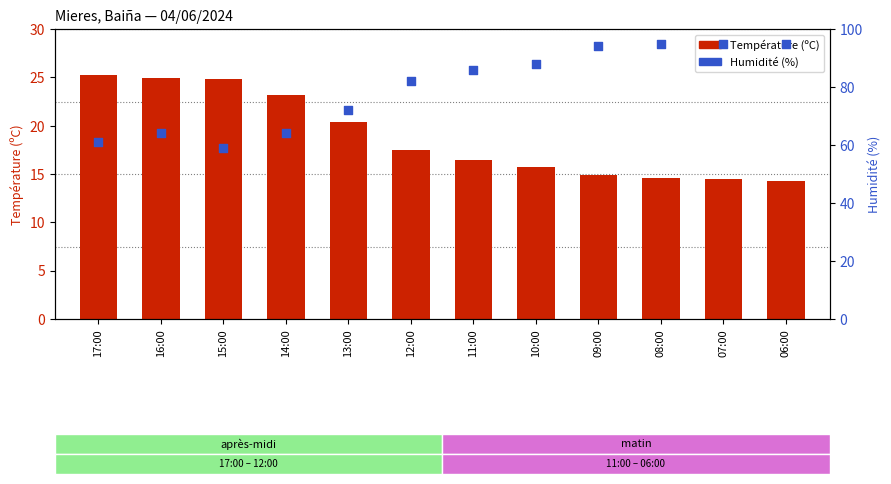

At which category is the sum across all series the highest?

08:00